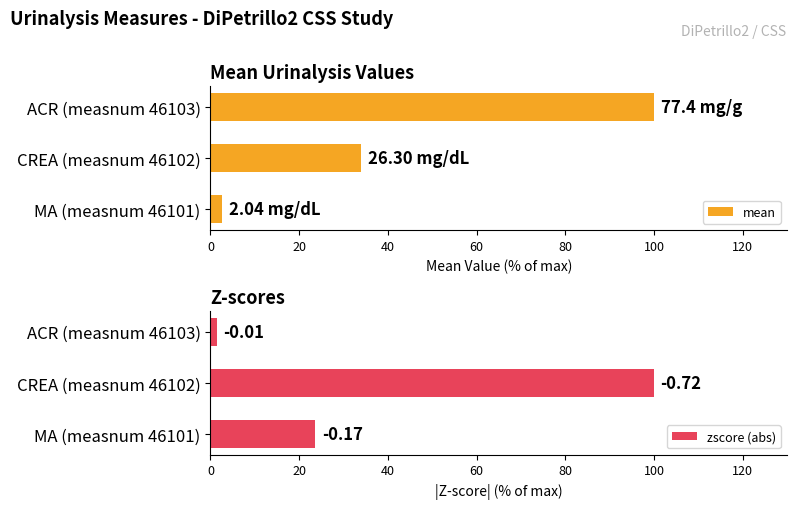

The mean series shows 50.7 at CREA (measnum 46102). True or false?

False